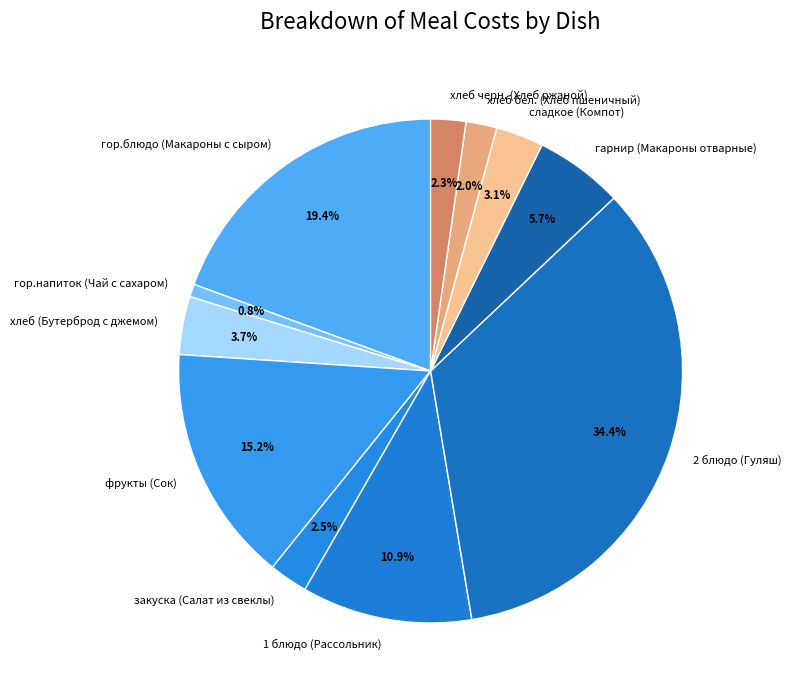

Do хлеб (Бутерброд с джемом) and 2 блюдо (Гуляш) together represent more than half of the pie?

No